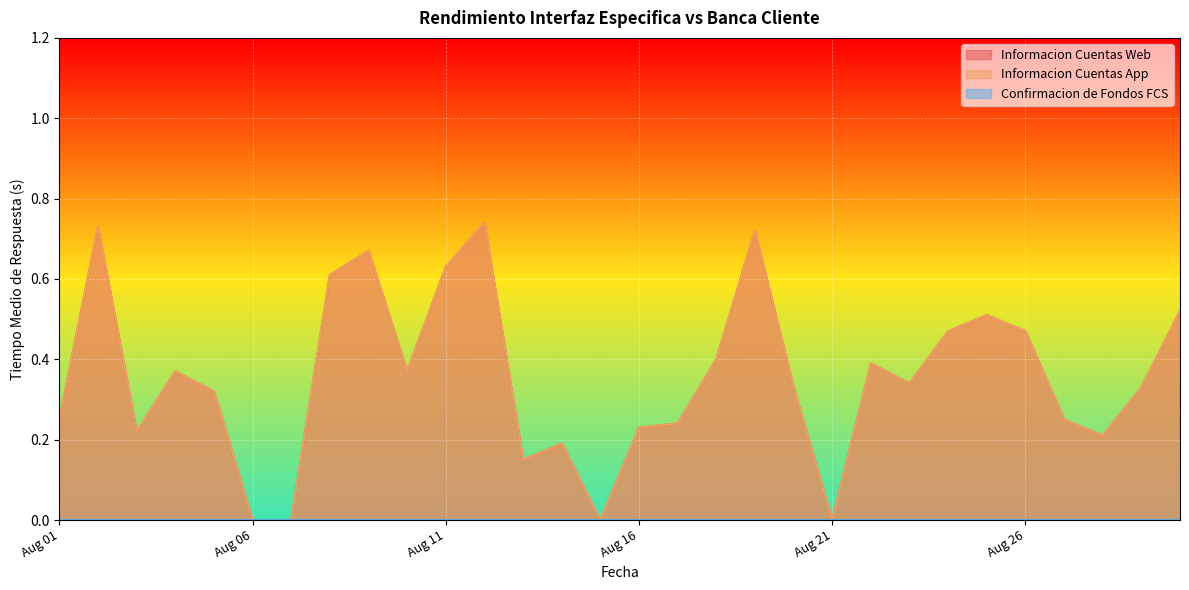

The Informacion Cuentas App series shows 0.2 at 2022-08-14. True or false?

True